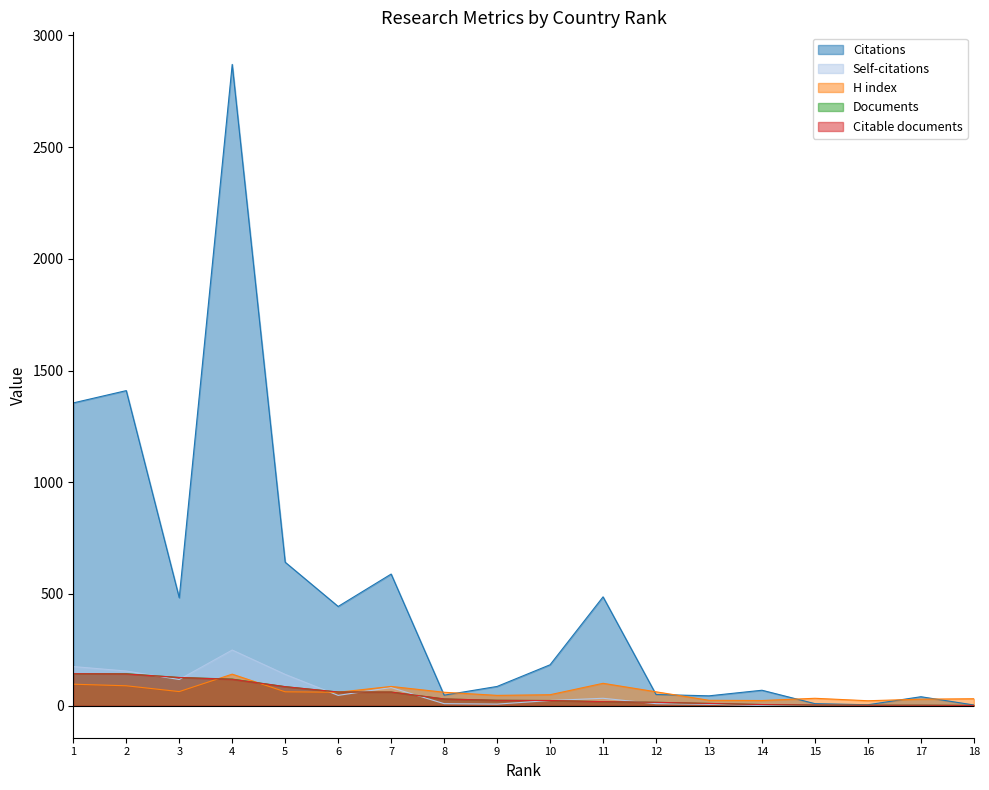

Between 4 and 3, which is larger?

4